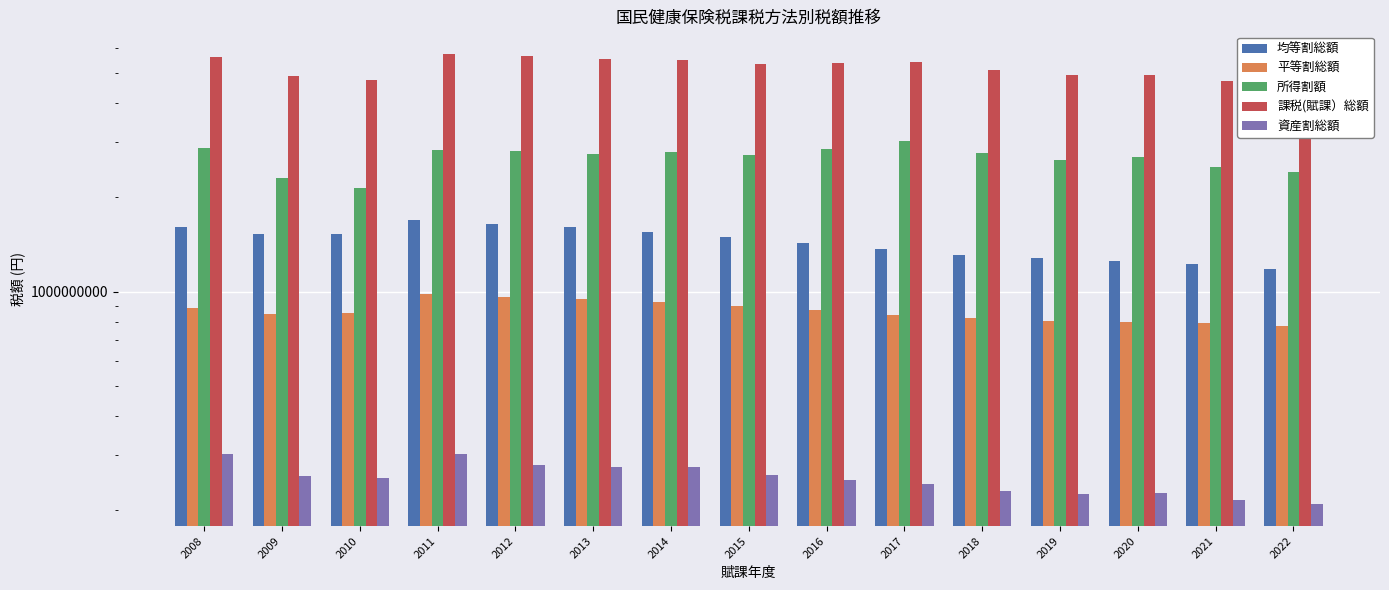

Between 2020 and 2013, which is larger?

2013